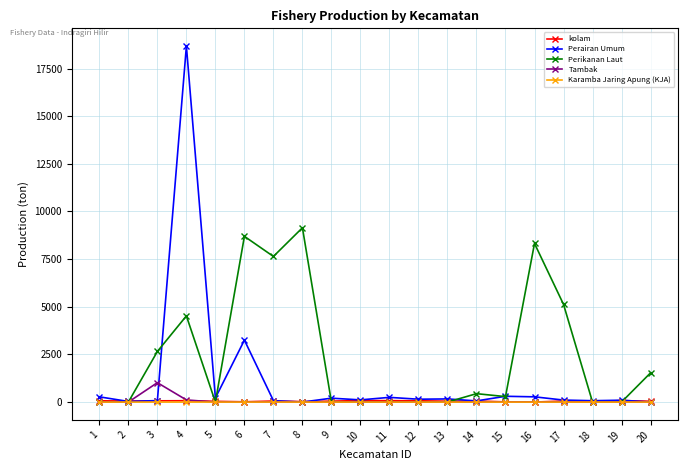

True or false: Perikanan Laut has a value of -6312.5 at 12.

False